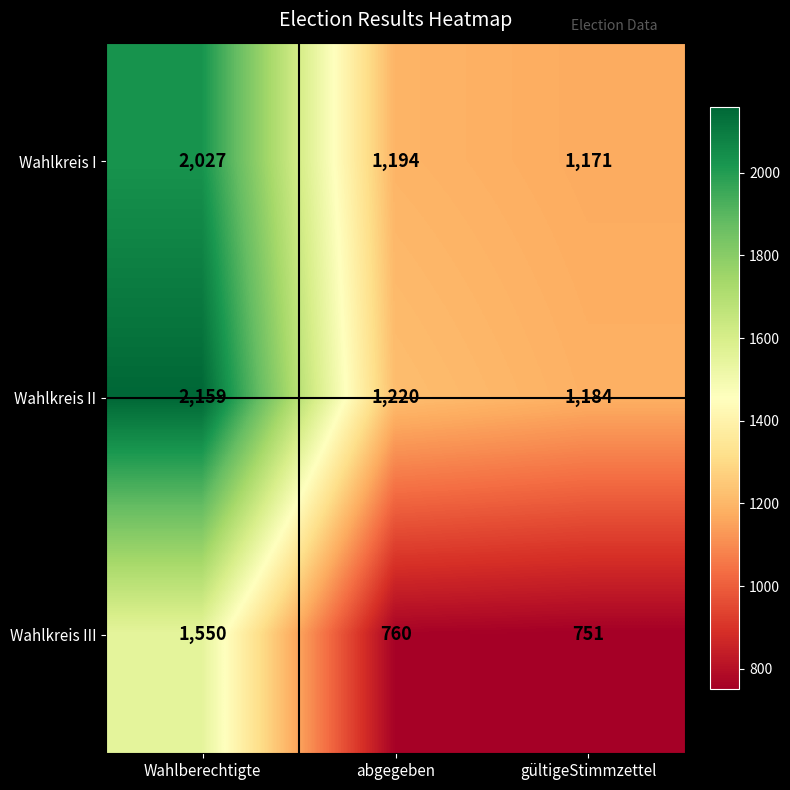

What value does the Wahlkreis II series have at gültigeStimmzettel, to the nearest 100?

1200